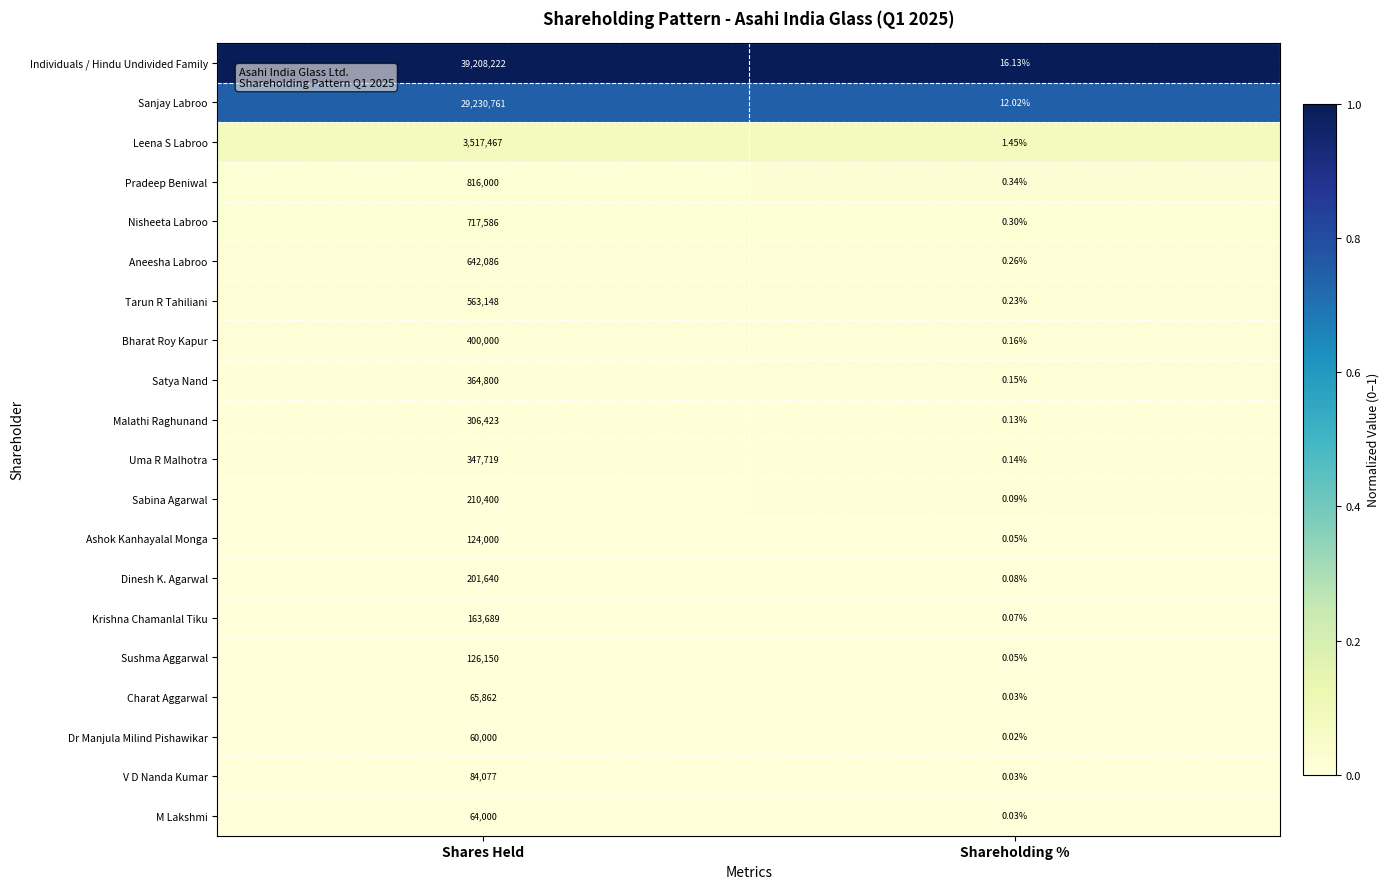

Where is Sanjay Labroo nearest to the value 14615386?

Shareholding %